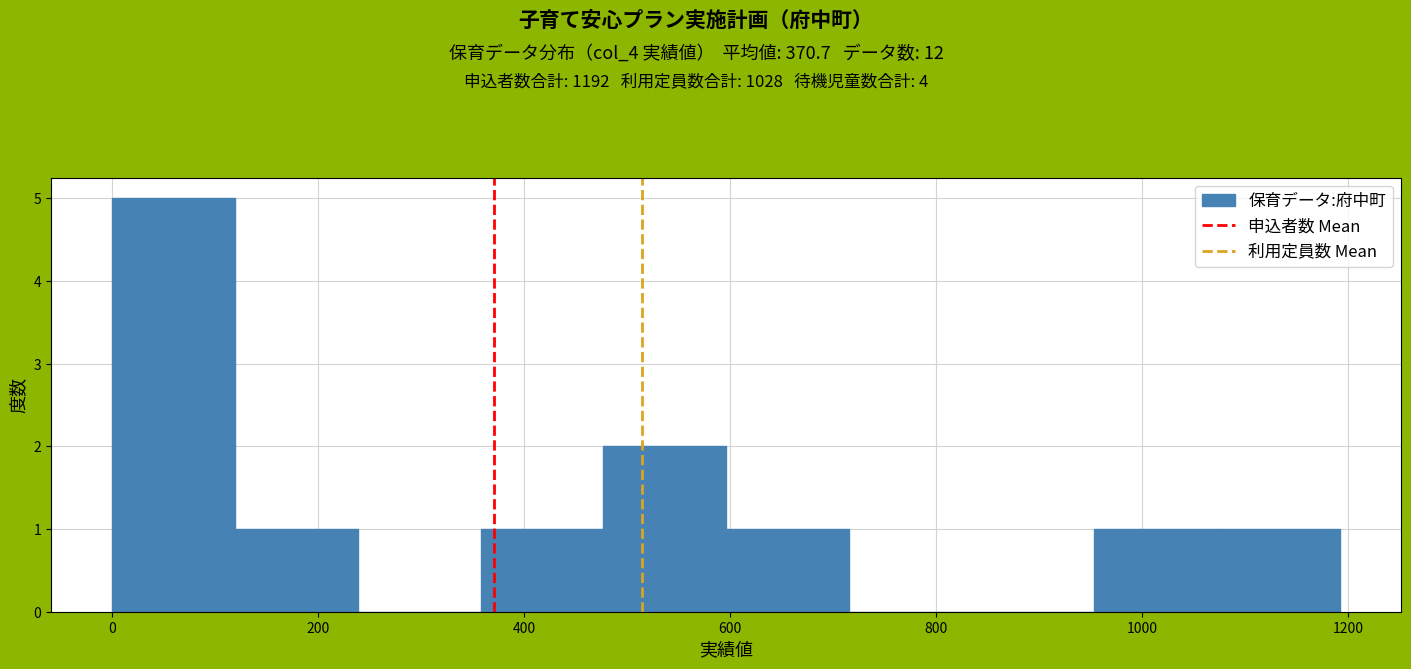

What is the height of the bar covering 600 to 720 on the x-axis? Neither the bar edges nor the heights are printed on the chart, so give them approximately, as read against the axes.

1